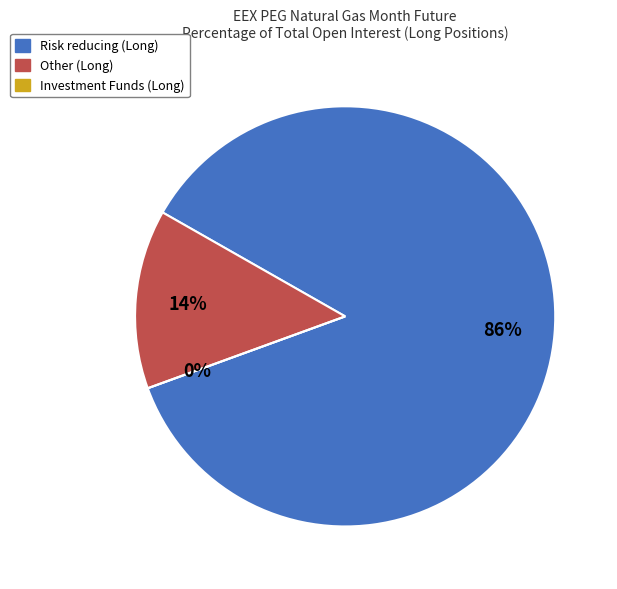

Between Other (Long) and Investment Funds (Long), which is larger?

Other (Long)